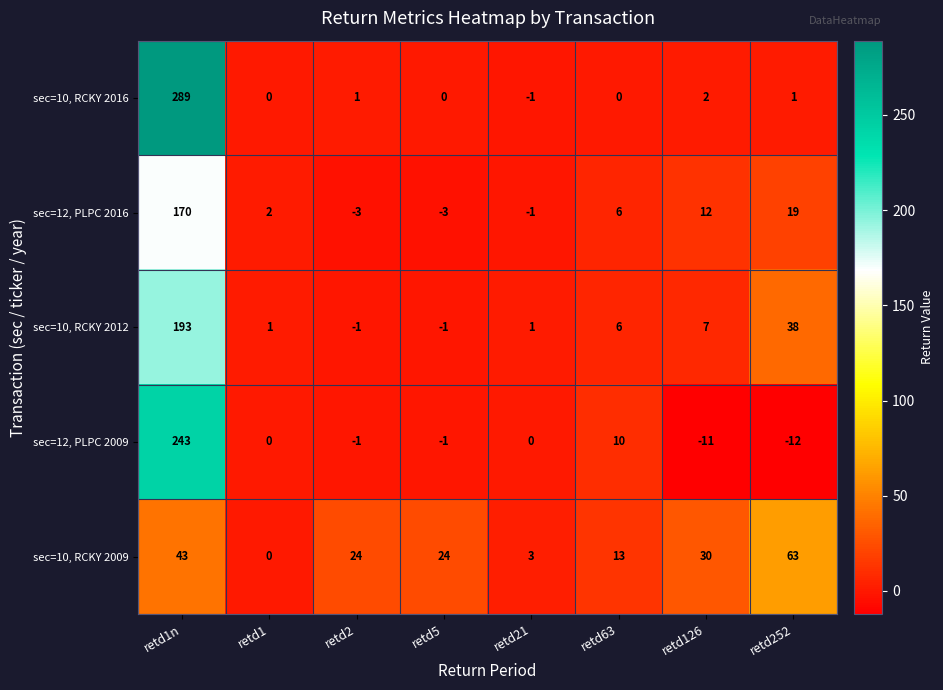

True or false: sec=10, RCKY 2012 has a value of 0 at retd1.

False